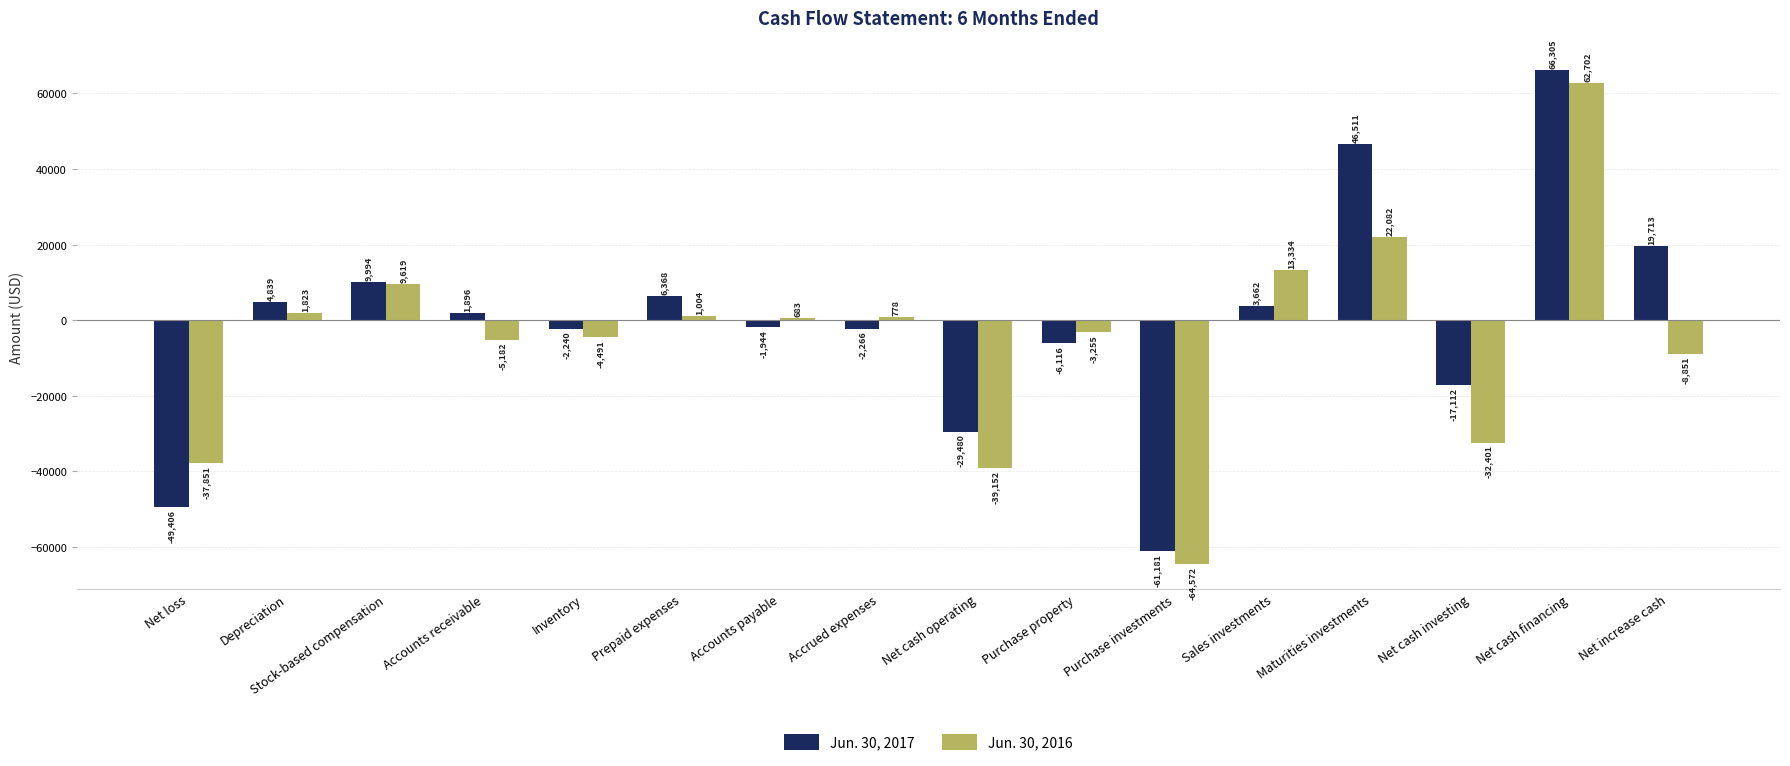

What is the label of the 13th bar from the right?

Accounts receivable